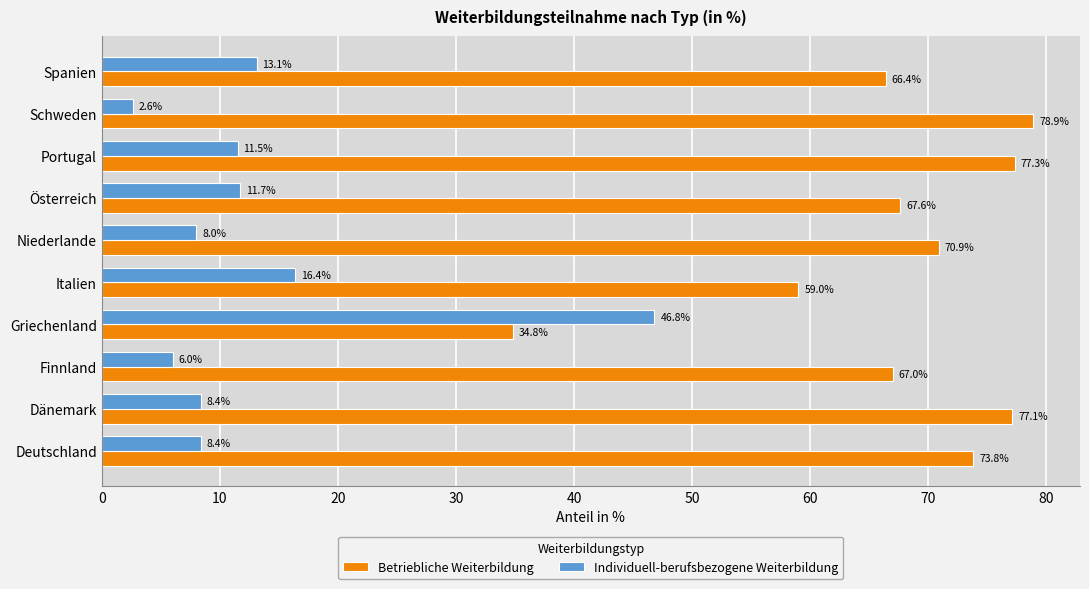

The Individuell-berufsbezogene Weiterbildung series shows 5.4 at Deutschland. True or false?

False